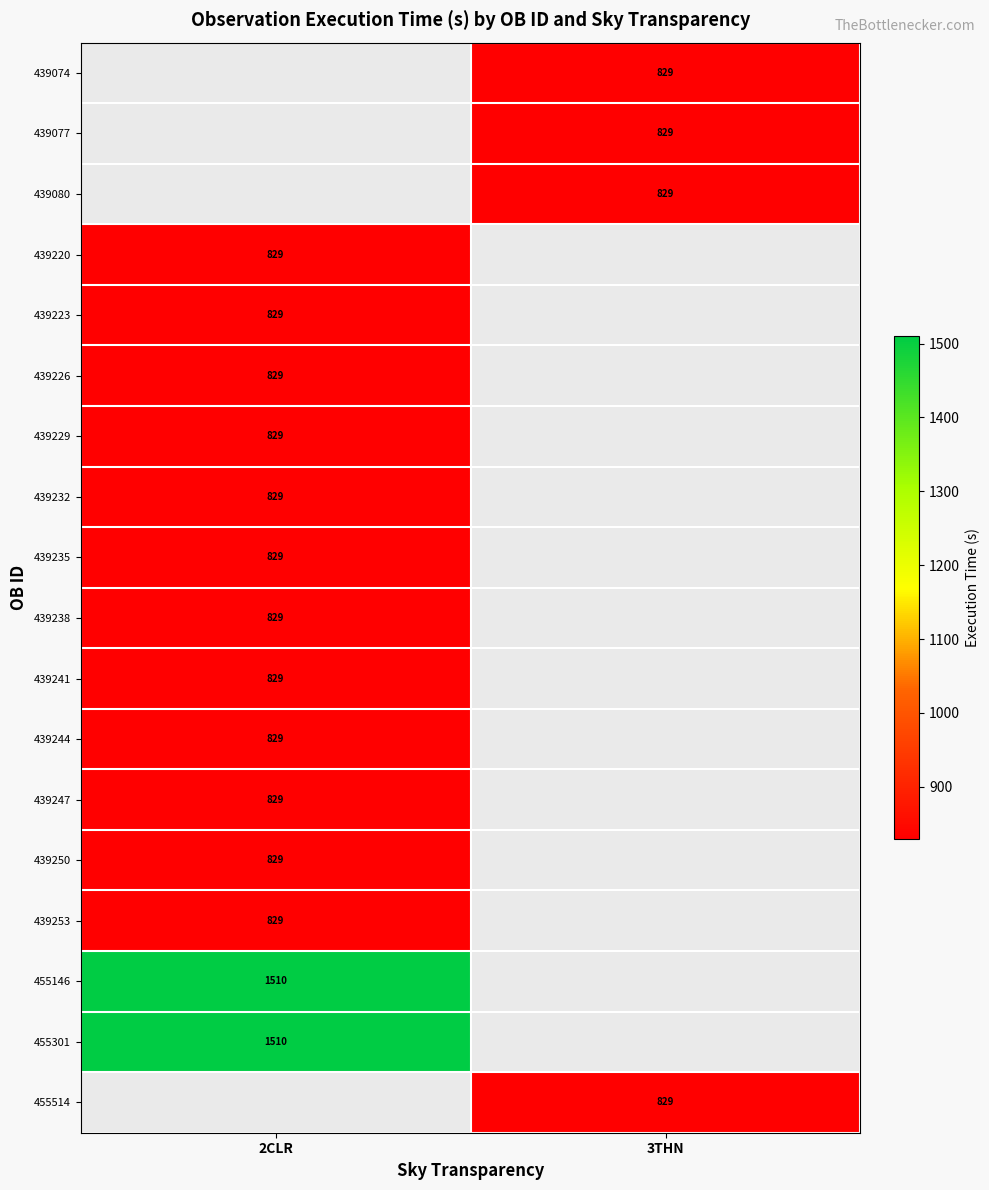

The value of 455514 at 3THN is 573. True or false?

False